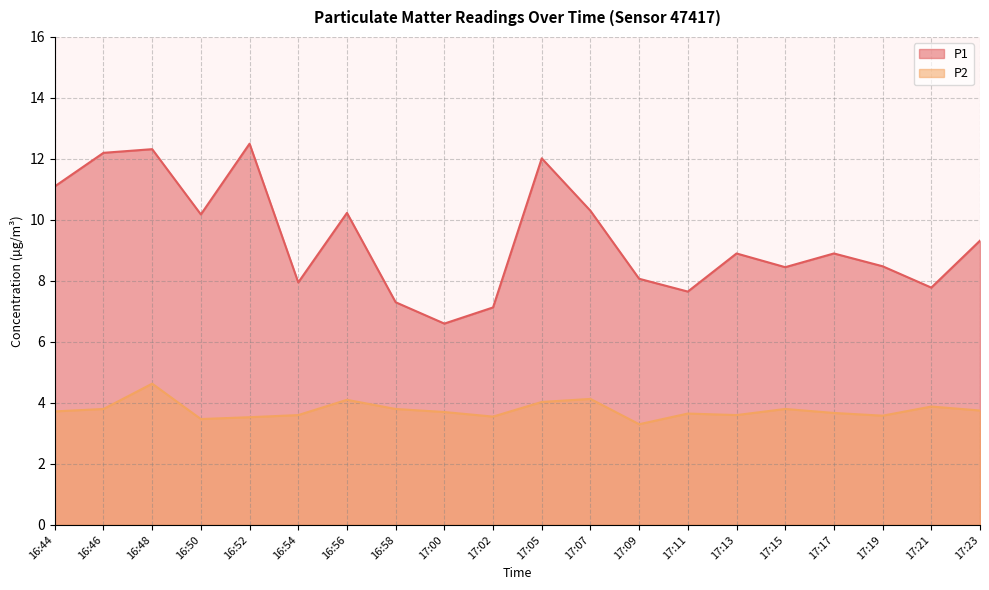

What is the value of the P2 point at the 11th from the left?

4.0